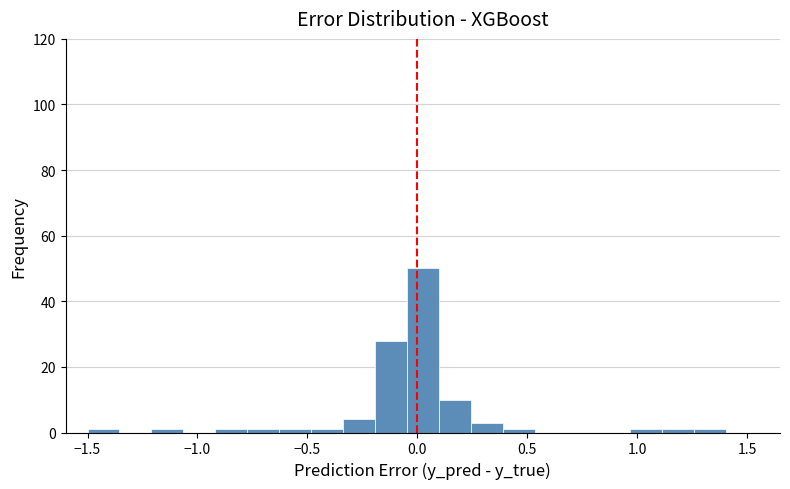

Read against the x-axis, roughly where is the centre of the tallest bar?

0.05